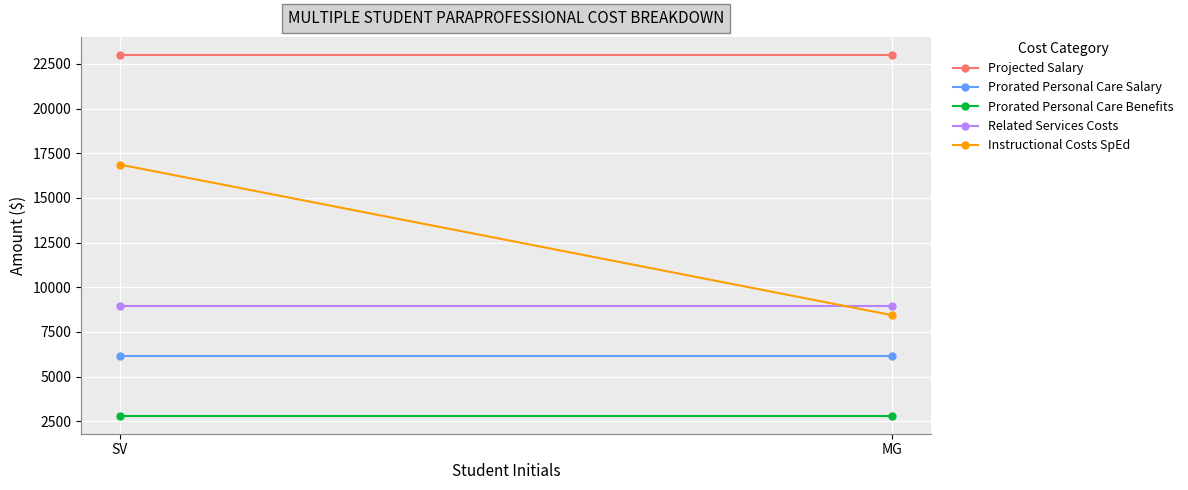

Reading left to right, list all the values displayed in this chart.

Projected Salary: 23000.0	23000.0
Prorated Personal Care Salary: 6133.3	6133.3
Prorated Personal Care Benefits: 2811.1	2811.1
Related Services Costs: 8944.4	8944.4
Instructional Costs SpEd: 16866.7	8433.3